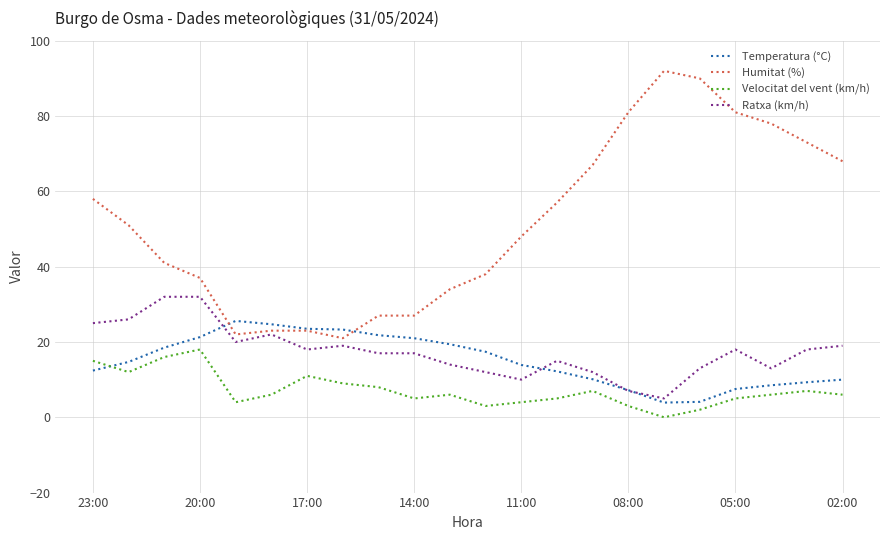

True or false: Velocitat del vent (km/h) and Humitat (%) cross at least once.

False